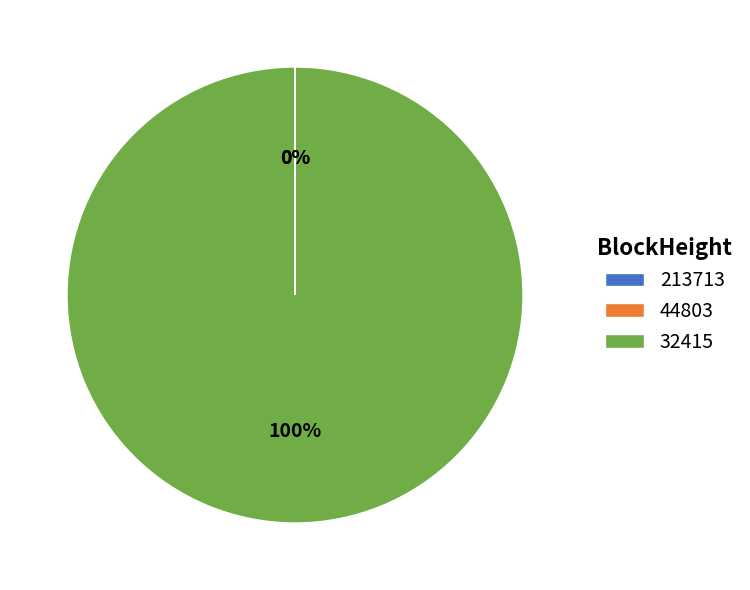

Which slice represents more than half of the pie?

32415